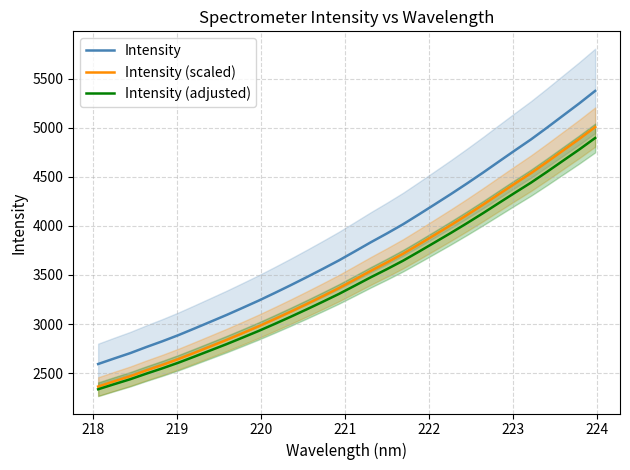

True or false: Intensity and Intensity (adjusted) intersect in this chart.

False